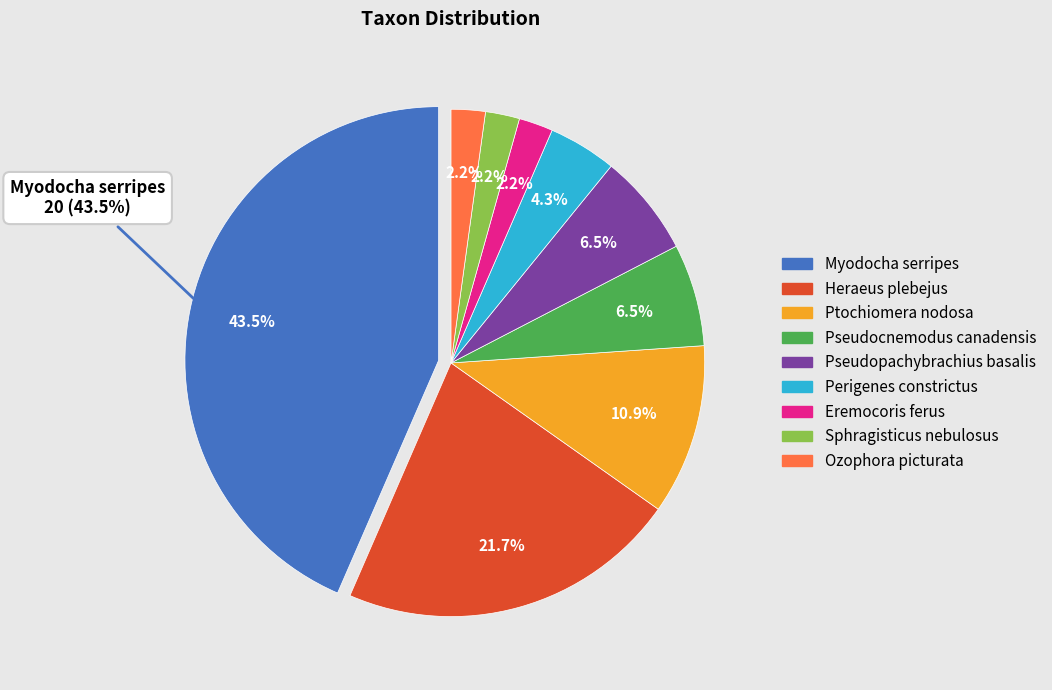

To the nearest percent, what is the combined percentage of Ozophora picturata and Heraeus plebejus?

24%